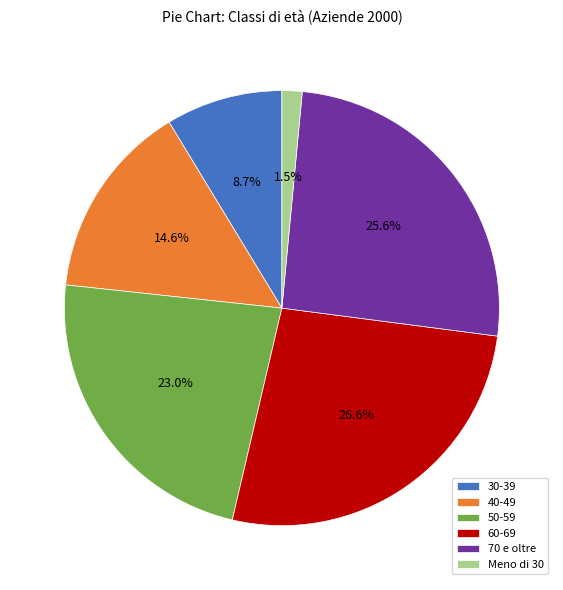

Combined, what portion of the pie is 40-49 and 70 e oltre?

40.2%